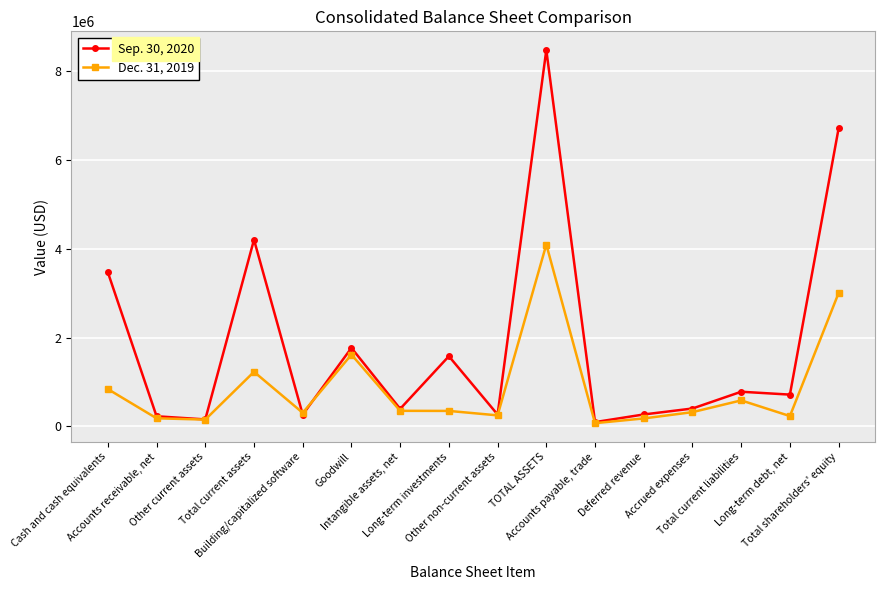

The Dec. 31, 2019 series shows 1606962 at Total shareholders' equity. True or false?

False